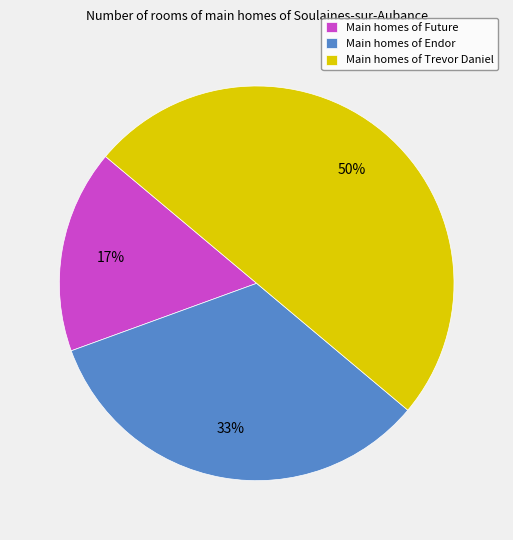

Which has a higher value, Main homes of Endor or Main homes of Future?

Main homes of Endor